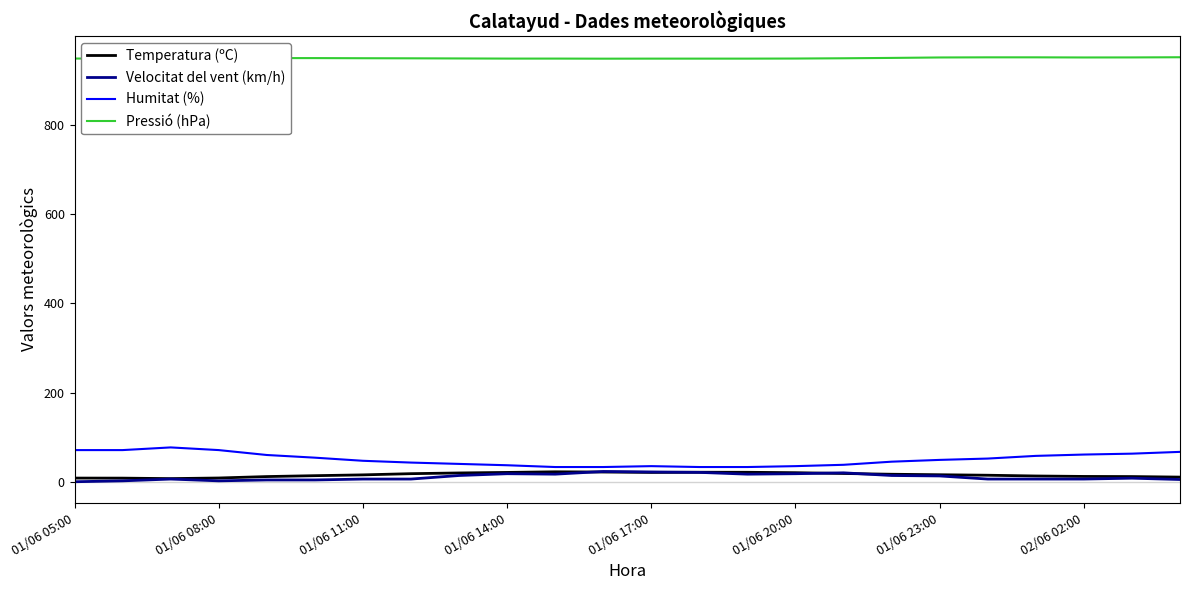

Which series has the largest total across all categories?

Pressió (hPa)